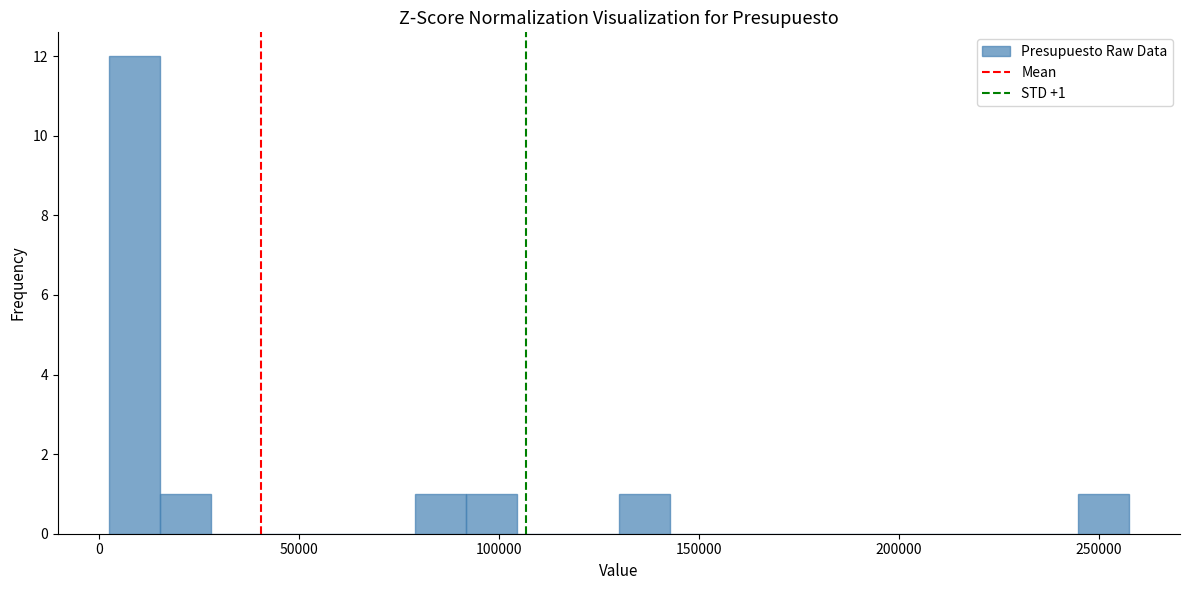

Around what value on the x-axis is the tallest bar? Give the approximate position of its centre, as read against the axis.

10000